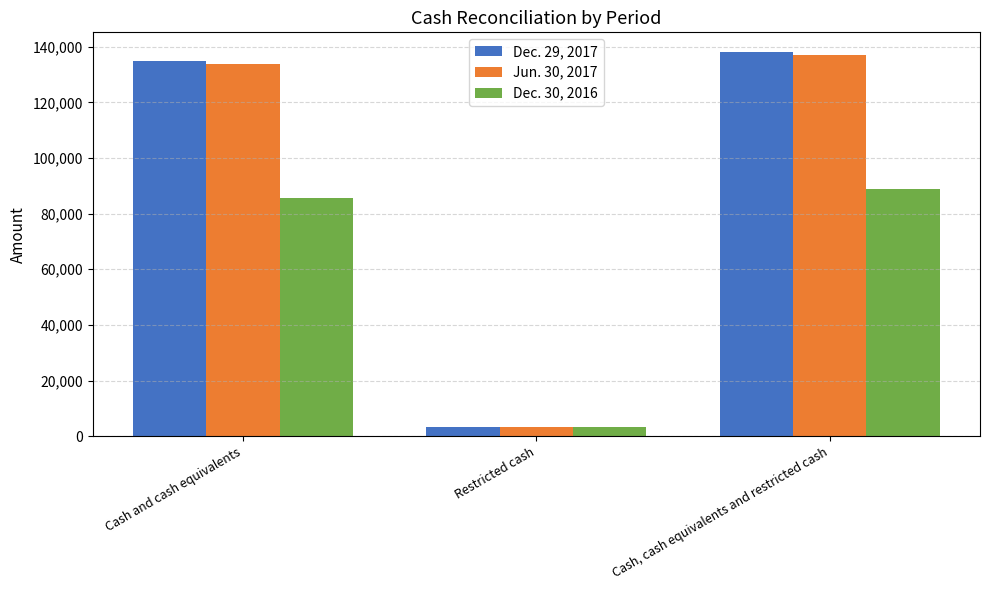

What is the total value across all series at Restricted cash?

9861